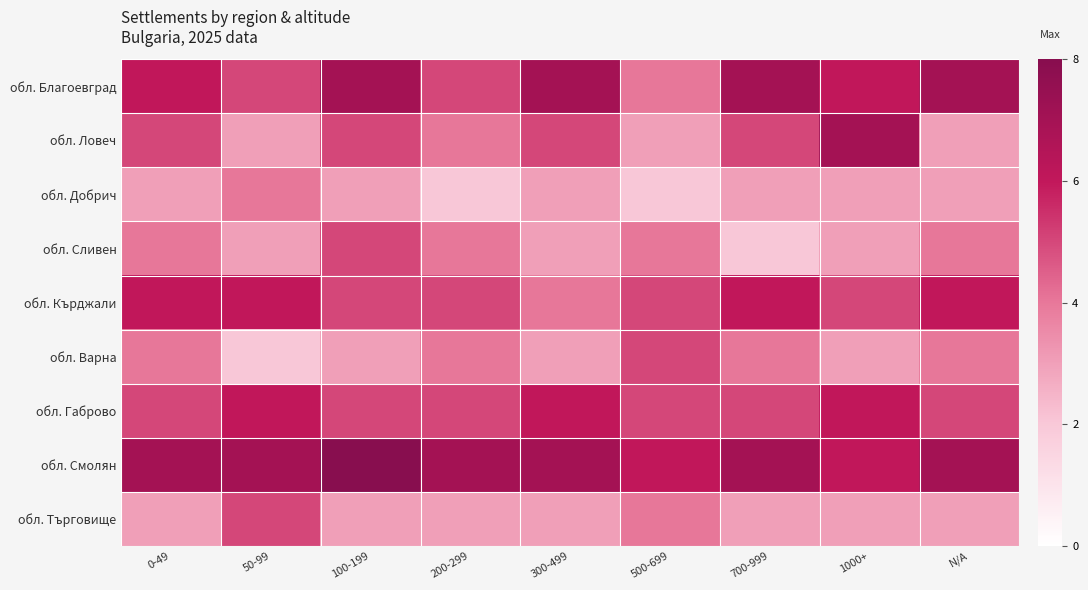

Reading right to left, what are all the values shown in this chart?

обл. Благоевград: N/A=7	1000+=6	700-999=7	500-699=4	300-499=7	200-299=5	100-199=7	50-99=5	0-49=6
обл. Ловеч: N/A=3	1000+=7	700-999=5	500-699=3	300-499=5	200-299=4	100-199=5	50-99=3	0-49=5
обл. Добрич: N/A=3	1000+=3	700-999=3	500-699=2	300-499=3	200-299=2	100-199=3	50-99=4	0-49=3
обл. Сливен: N/A=4	1000+=3	700-999=2	500-699=4	300-499=3	200-299=4	100-199=5	50-99=3	0-49=4
обл. Кърджали: N/A=6	1000+=5	700-999=6	500-699=5	300-499=4	200-299=5	100-199=5	50-99=6	0-49=6
обл. Варна: N/A=4	1000+=3	700-999=4	500-699=5	300-499=3	200-299=4	100-199=3	50-99=2	0-49=4
обл. Габрово: N/A=5	1000+=6	700-999=5	500-699=5	300-499=6	200-299=5	100-199=5	50-99=6	0-49=5
обл. Смолян: N/A=7	1000+=6	700-999=7	500-699=6	300-499=7	200-299=7	100-199=8	50-99=7	0-49=7
обл. Търговище: N/A=3	1000+=3	700-999=3	500-699=4	300-499=3	200-299=3	100-199=3	50-99=5	0-49=3